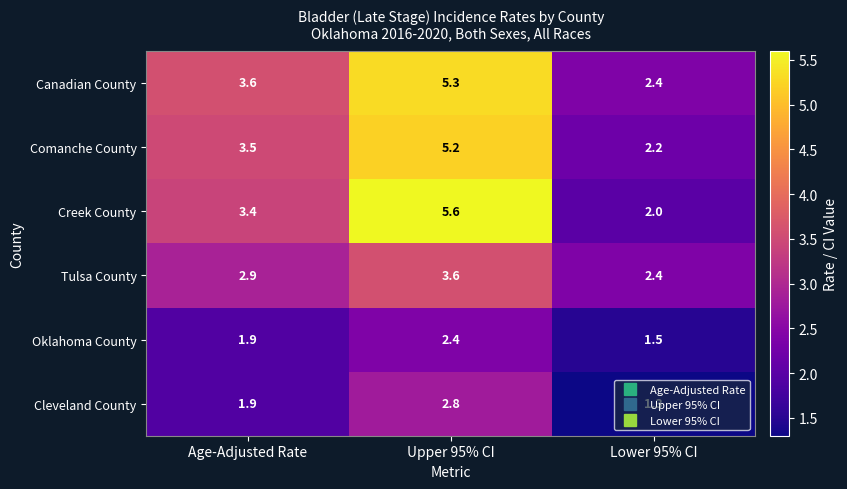

At how many categories does at least one series exceed 3?

2